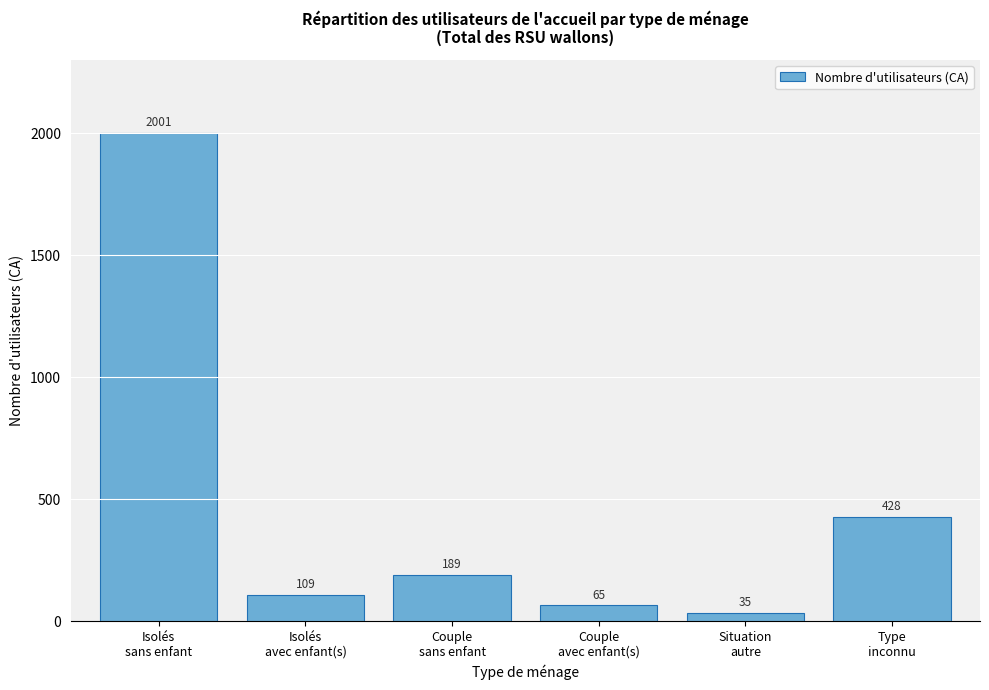

Reading right to left, what are all the values shown in this chart?

428	35	65	189	109	2001